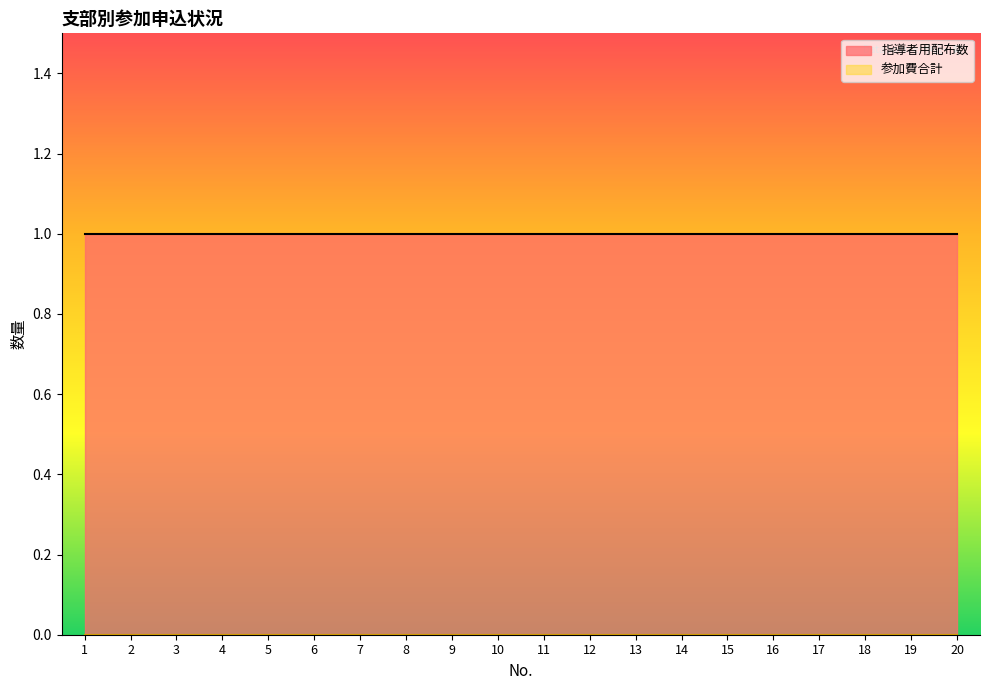

True or false: 指導者用配布数 has more than 1 interior local peaks.

False